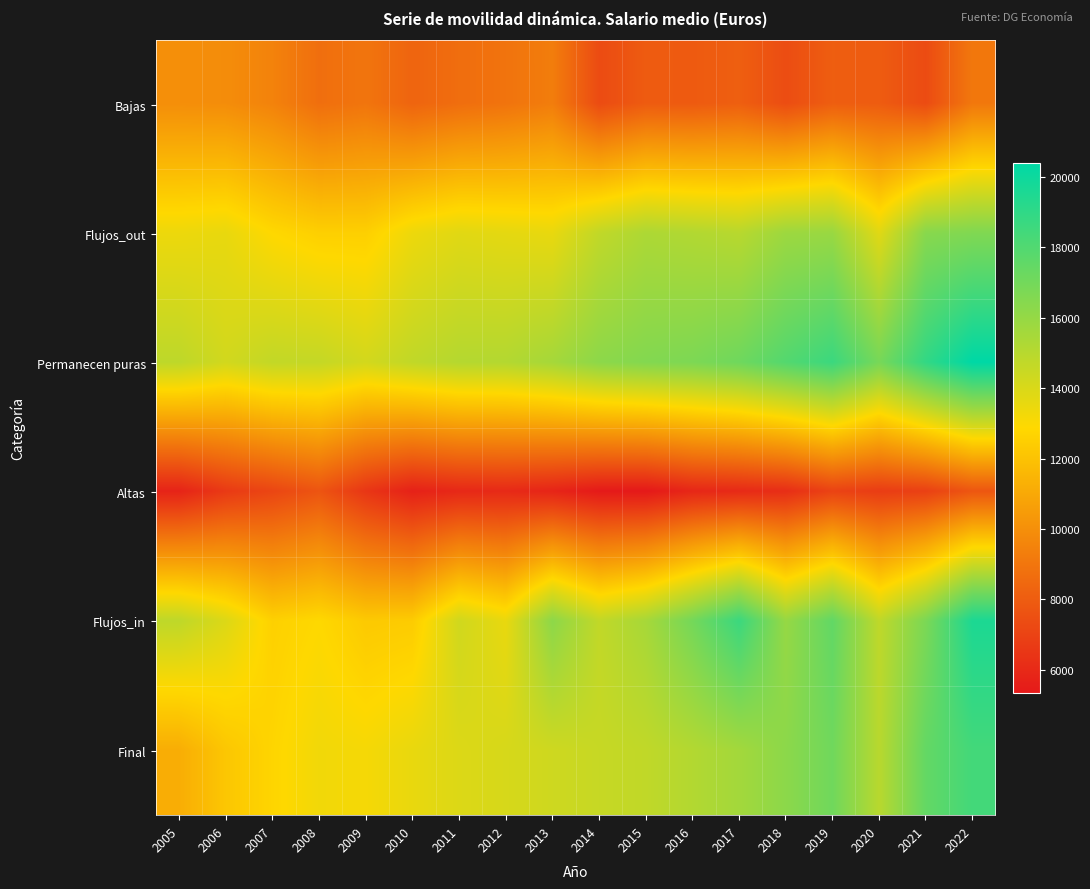

Reading left to right, what are all the values shown in this chart?

Bajas: 2005=9968	2006=9901	2007=9496	2008=8718	2009=8966	2010=8319	2011=8678	2012=8908	2013=9289	2014=7331	2015=7961	2016=7922	2017=8103	2018=7392	2019=8060	2020=7986	2021=7336	2022=9075
Flujos_out: 2005=13401	2006=13525	2007=12854	2008=12512	2009=12519	2010=13392	2011=13751	2012=13636	2013=13519	2014=14694	2015=15278	2016=15139	2017=14955	2018=15750	2019=15862	2020=13755	2021=16361	2022=16586
Permanecen puras: 2005=14798	2006=14207	2007=14651	2008=14606	2009=14178	2010=14709	2011=15052	2012=15090	2013=15508	2014=16234	2015=16518	2016=16696	2017=17109	2018=17919	2019=18634	2020=16870	2021=18894	2022=20402
Altas: 2005=5774	2006=6641	2007=7122	2008=7693	2009=6506	2010=5692	2011=5951	2012=6012	2013=5817	2014=5398	2015=5351	2016=5899	2017=6019	2018=6184	2019=7000	2020=6751	2021=6910	2022=7749
Flujos_in: 2005=14782	2006=13898	2007=12567	2008=12870	2009=12282	2010=12374	2011=14256	2012=13516	2013=16220	2014=14680	2015=15467	2016=16955	2017=18631	2018=15954	2019=17499	2020=14748	2021=16742	2022=19555
Final: 2005=11185	2006=12172	2007=12744	2008=13276	2009=13155	2010=13518	2011=13893	2012=14064	2013=14313	2014=14525	2015=14714	2016=15118	2017=15574	2018=16250	2019=17077	2020=14951	2021=17437	2022=18399